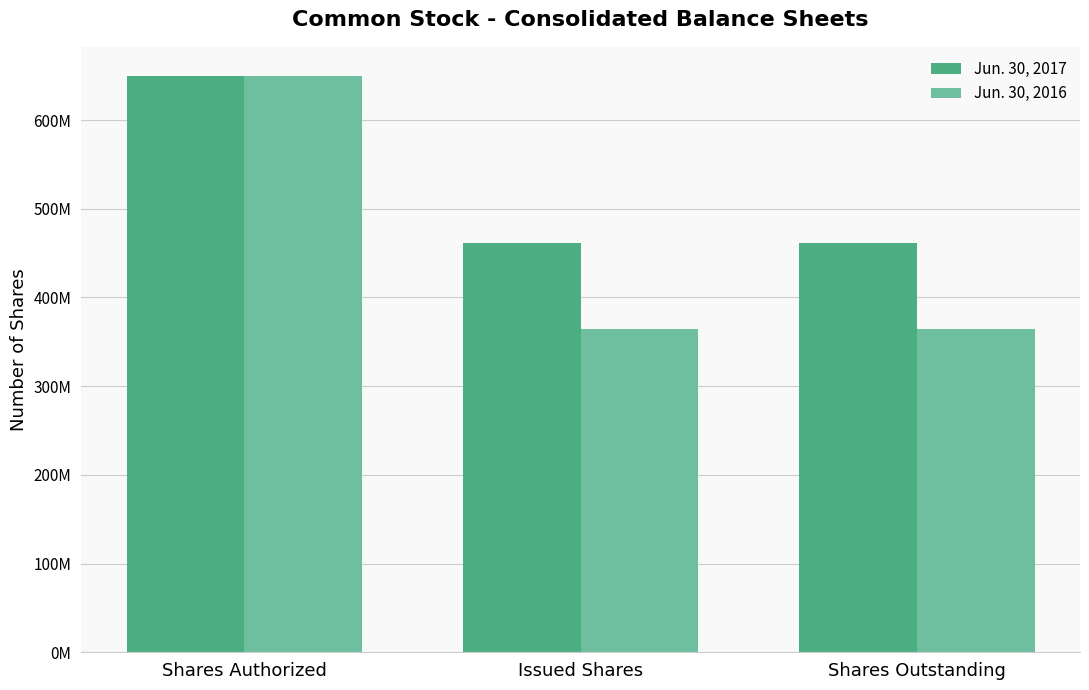

Which label corresponds to the largest value in the chart?

Shares Authorized